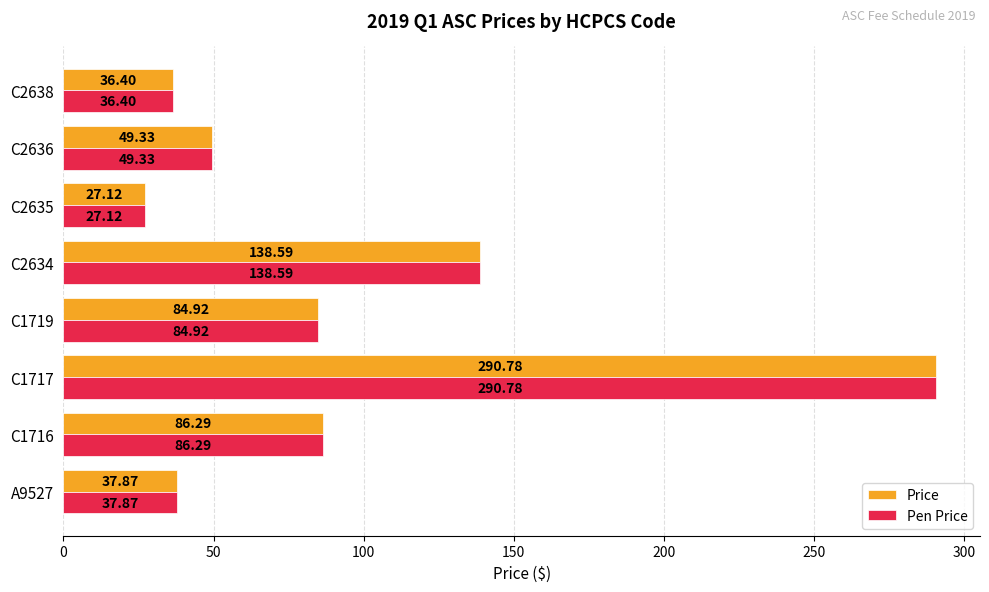

At which label does Price reach its peak?

C1717